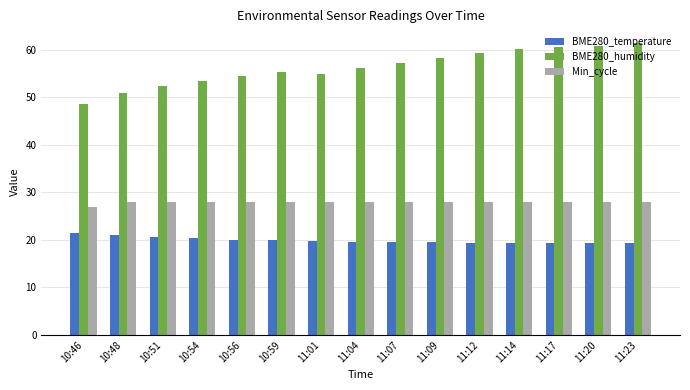

What is the difference between the second highest and minimum values in the BME280_temperature series?

1.7